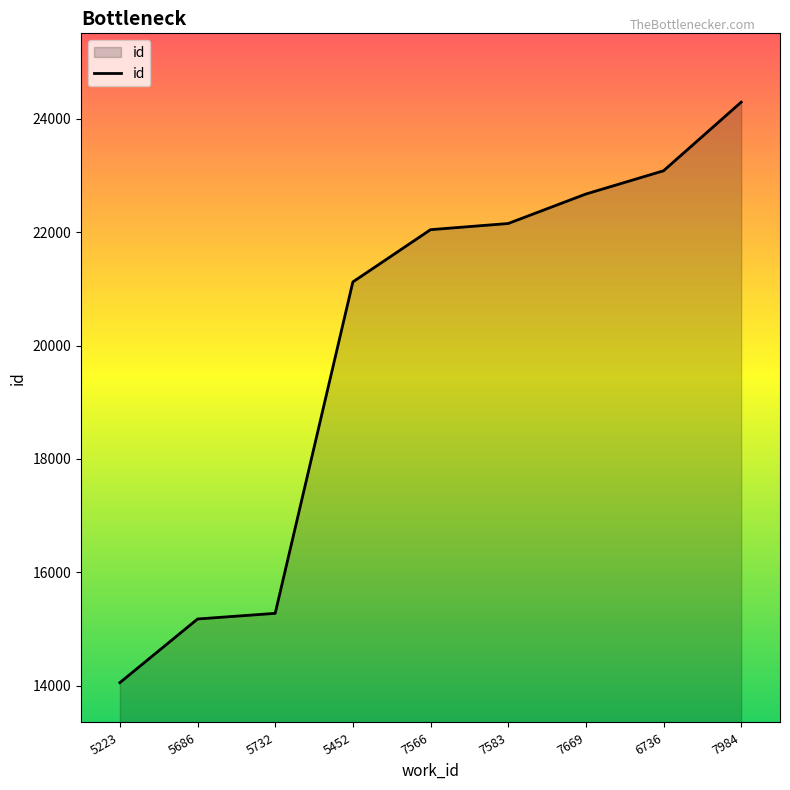

Reading left to right, list all the values displayed in this chart.

5223=14052	5686=15175	5732=15275	5452=21123	7566=22045	7583=22154	7669=22674	6736=23084	7984=24295